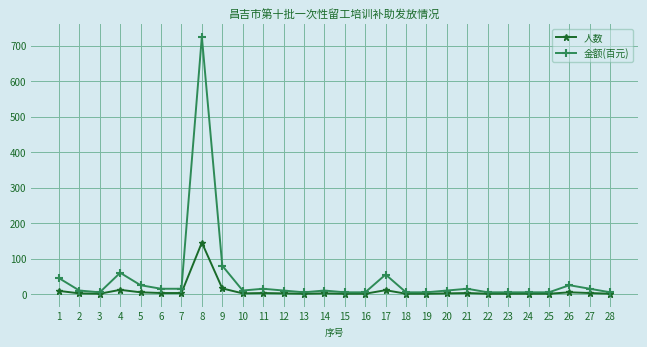

Is this an area chart (filled region under the line)?

No